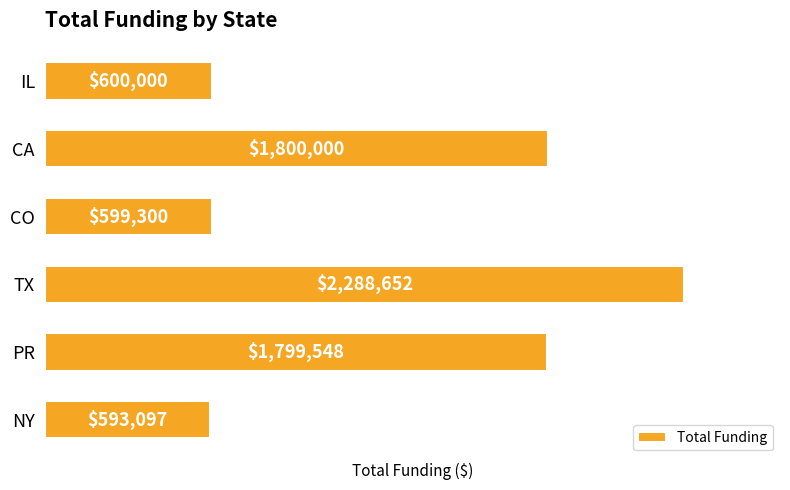

Rank the categories by value from lowest to highest.

NY, CO, IL, PR, CA, TX